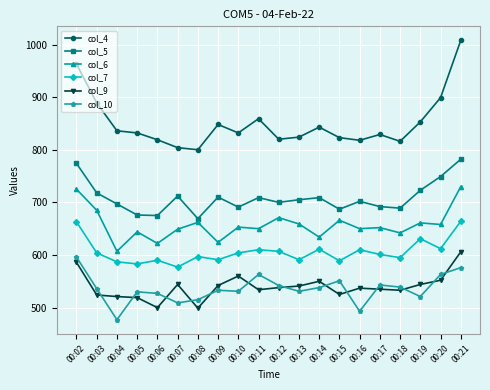

What is the value of the col_4 point at the 17th from the left?

816